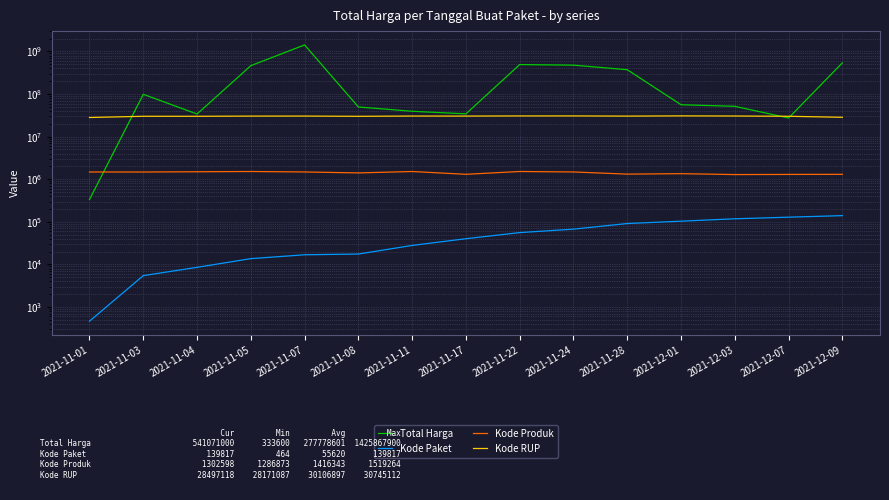

Which category has the lowest value across all series?

2021-11-01